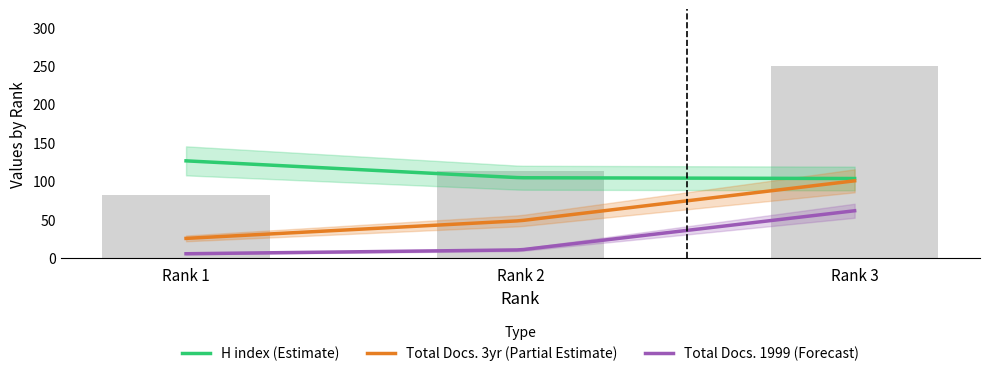

Is it true that Total Docs. (3years) equals 25 at Rank 1?

True